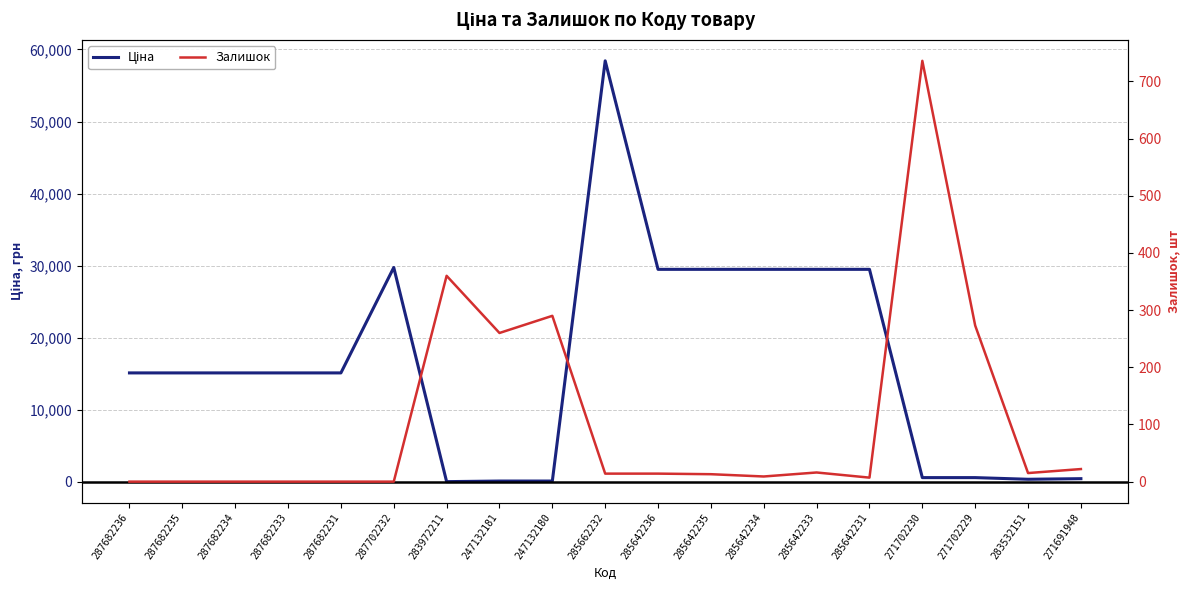

Which label corresponds to the smallest value in the chart?

287682236